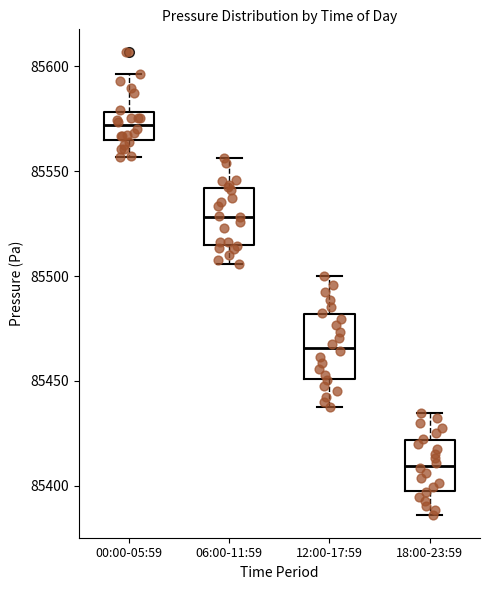

Reading left to right, transcribe this box plot: for each box, give where its median line is, the range the box spans, and where its two whiskers end, as read against the y-axis. The values are not printed on the chart, so give them approximately, as read against the axis.

00:00-05:59: median 85570, box 85565 to 85580, whiskers 85555 to 85595
06:00-11:59: median 85530, box 85515 to 85540, whiskers 85505 to 85555
12:00-17:59: median 85465, box 85450 to 85480, whiskers 85435 to 85500
18:00-23:59: median 85410, box 85400 to 85420, whiskers 85385 to 85435